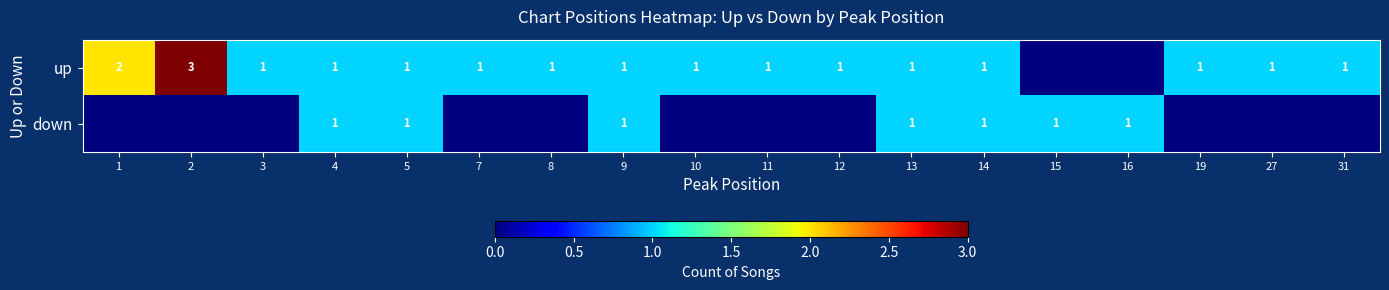

Is it true that up equals 2 at 5?

False